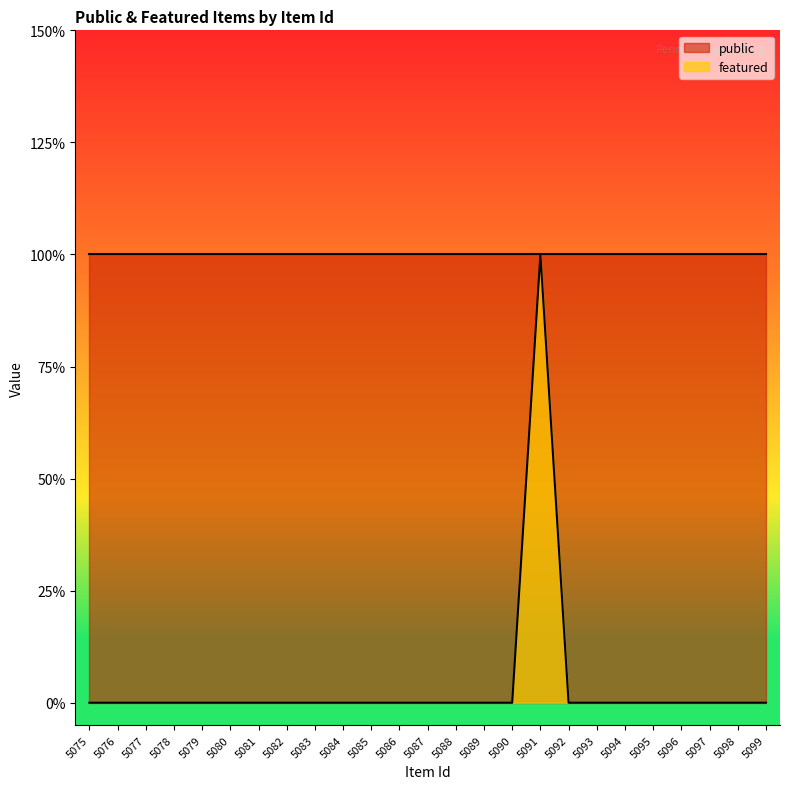

The chart shows a value of 0 at 5093. True or false?

False